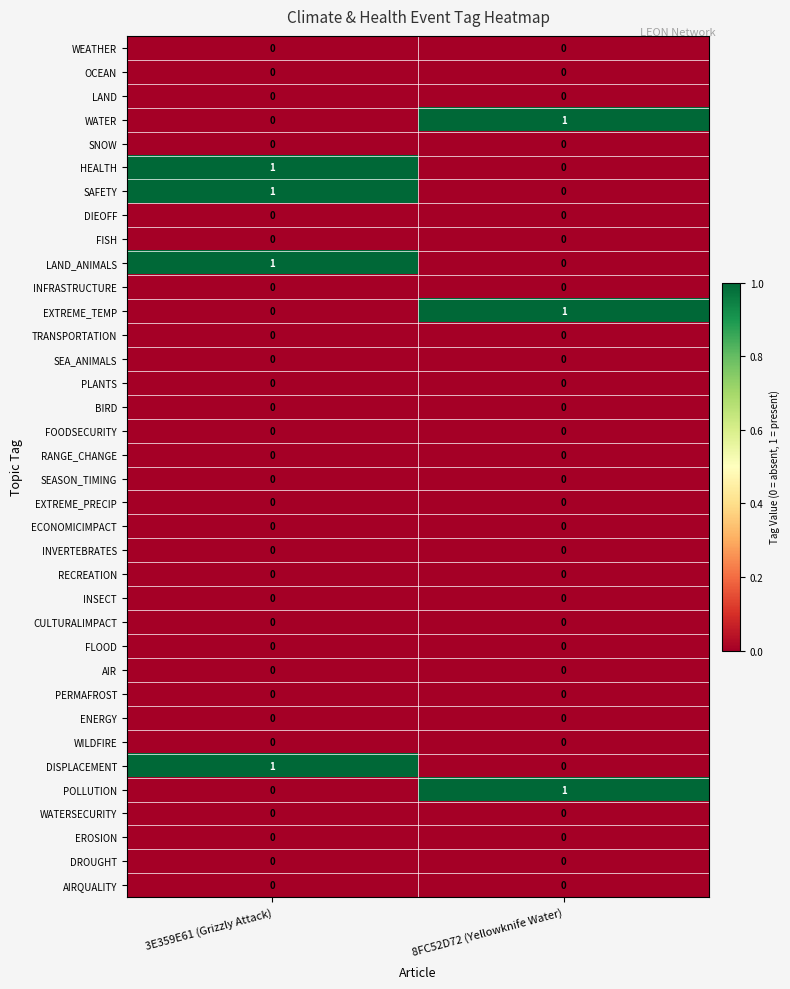

List the labels in order of LAND_ANIMALS value, largest first.

3E359E61 (Grizzly Attack), 8FC52D72 (Yellowknife Water)